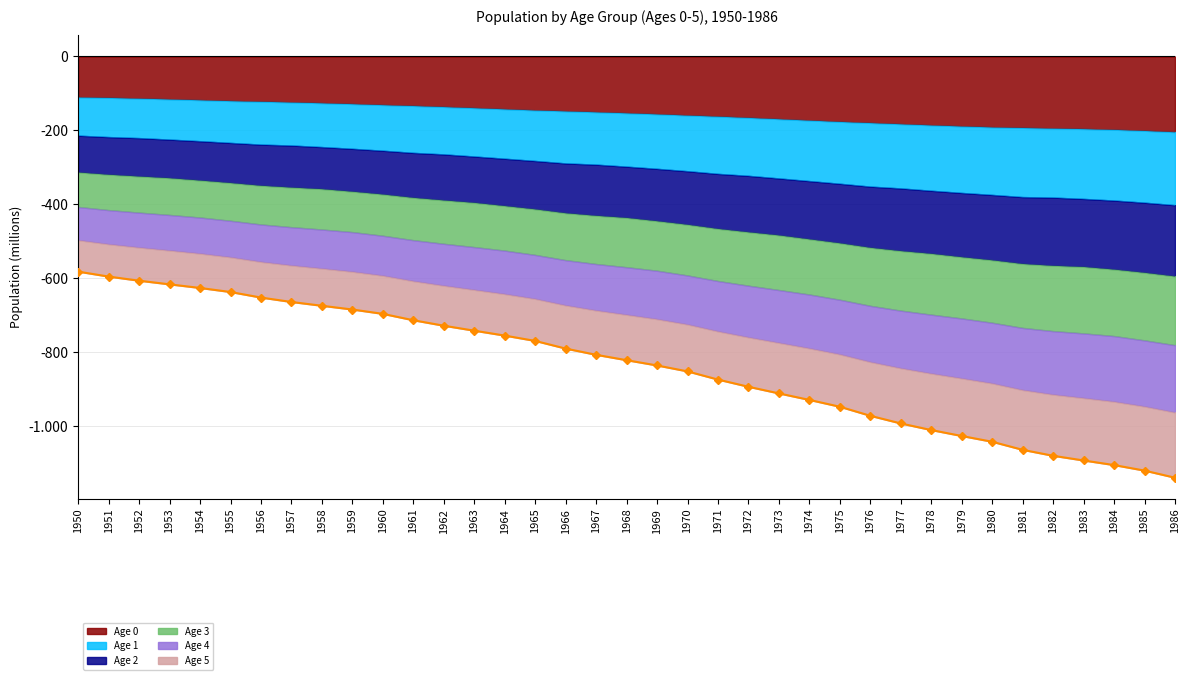

How many lines are shown in the chart?

1